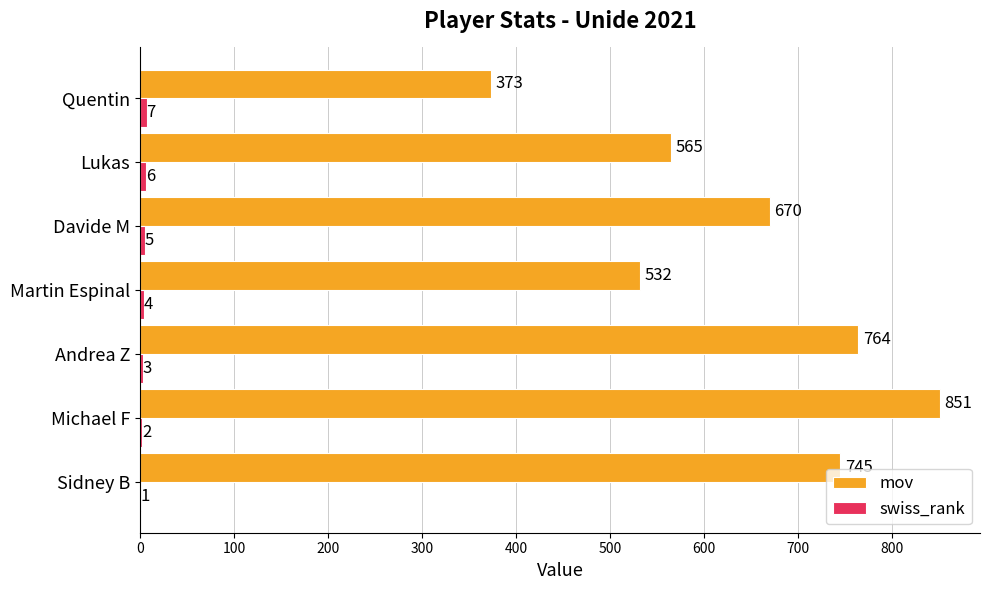

The value of mov at Andrea Z is 764. True or false?

True